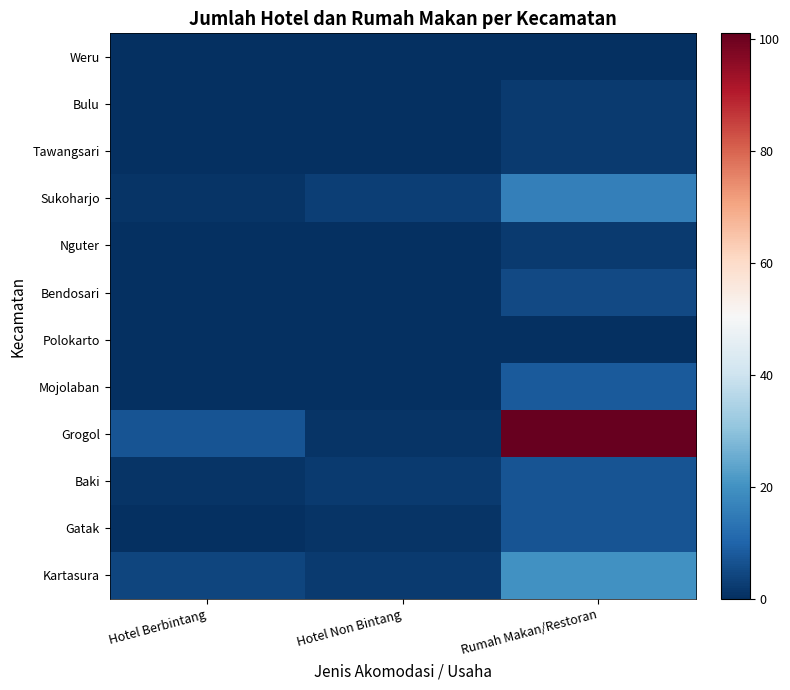

Which series has the largest total across all categories?

Grogol